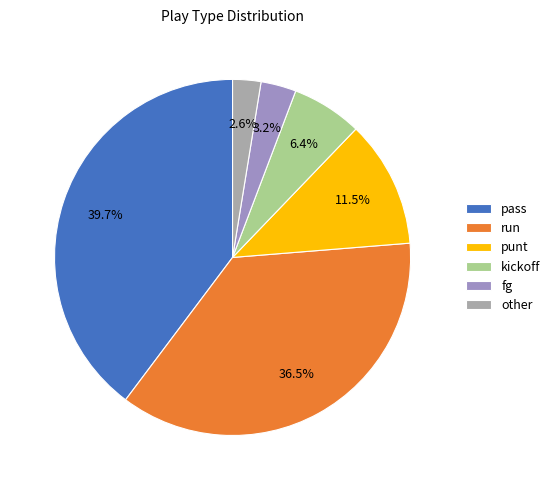

Does any single category account for the majority?

No